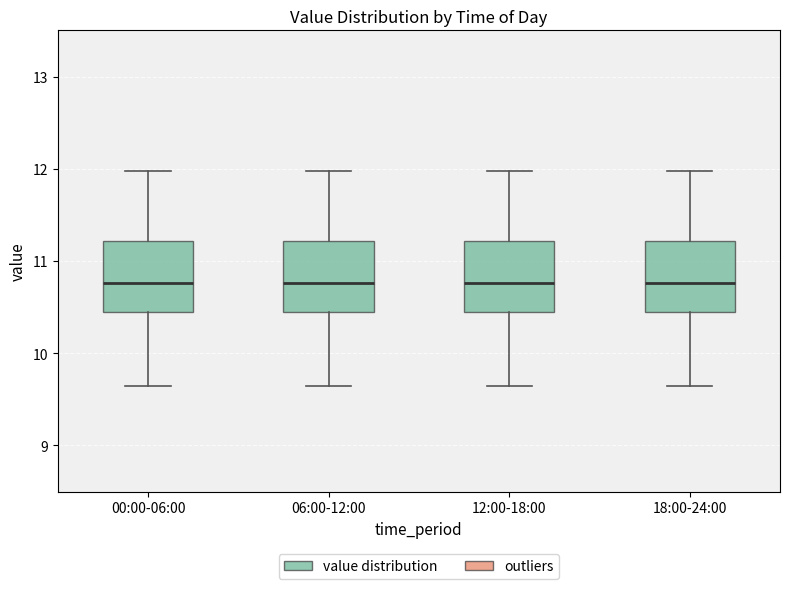

Where is the lower edge of the box for 00:00-06:00 on the y-axis? The values are not printed on the chart, so give them approximately, as read against the axis.

10.4